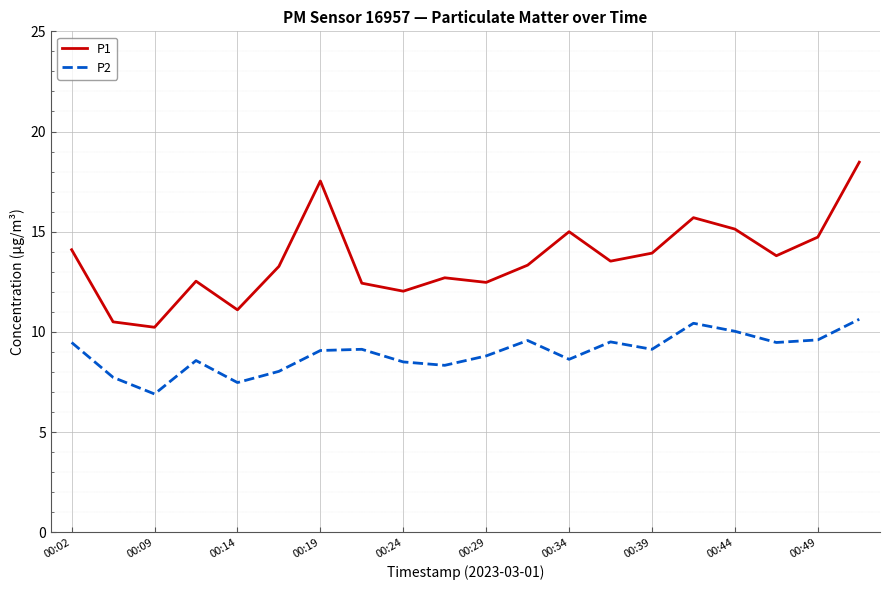

Which series has the widest spread of values?

P1